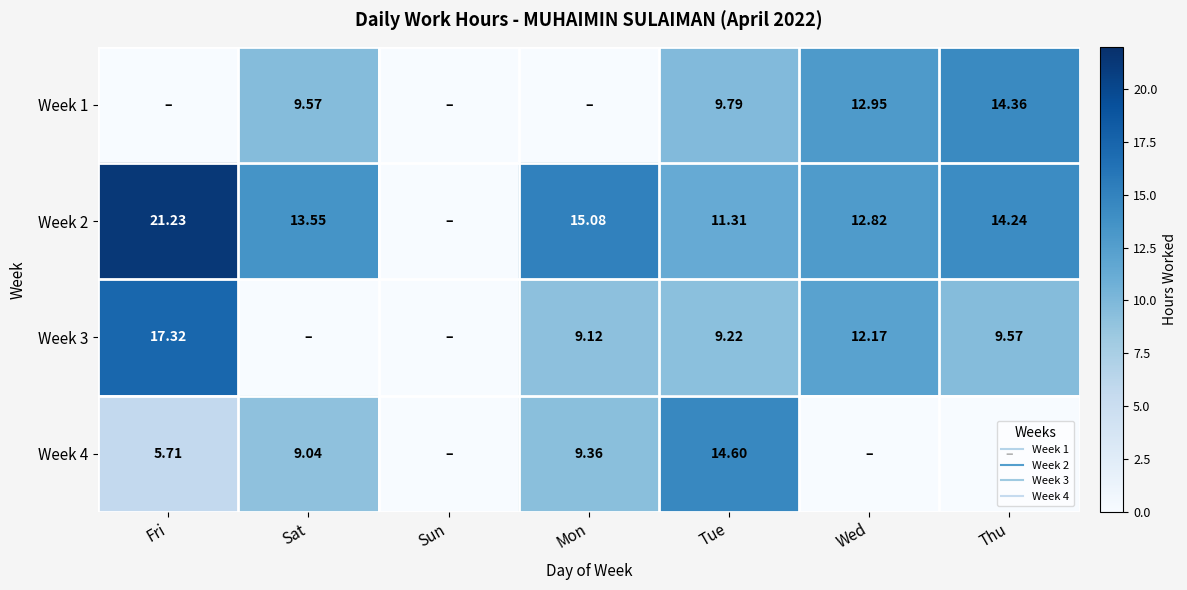

How many series are shown in this chart?

4